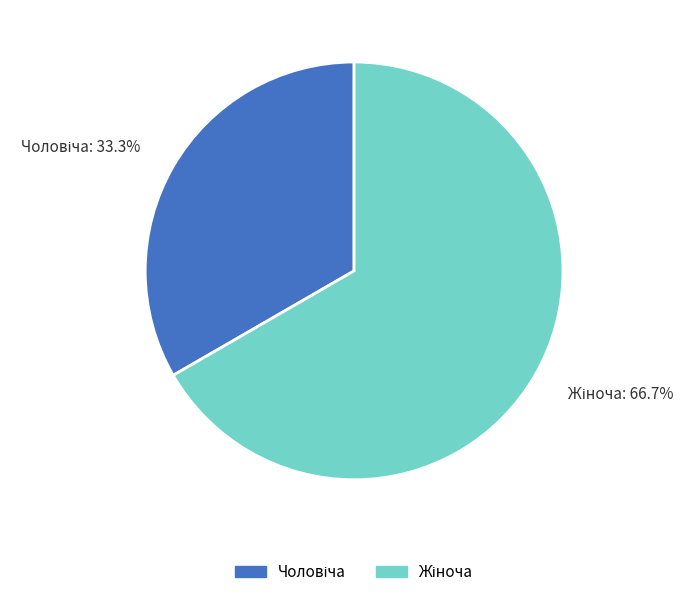

Does any single category account for the majority?

Yes